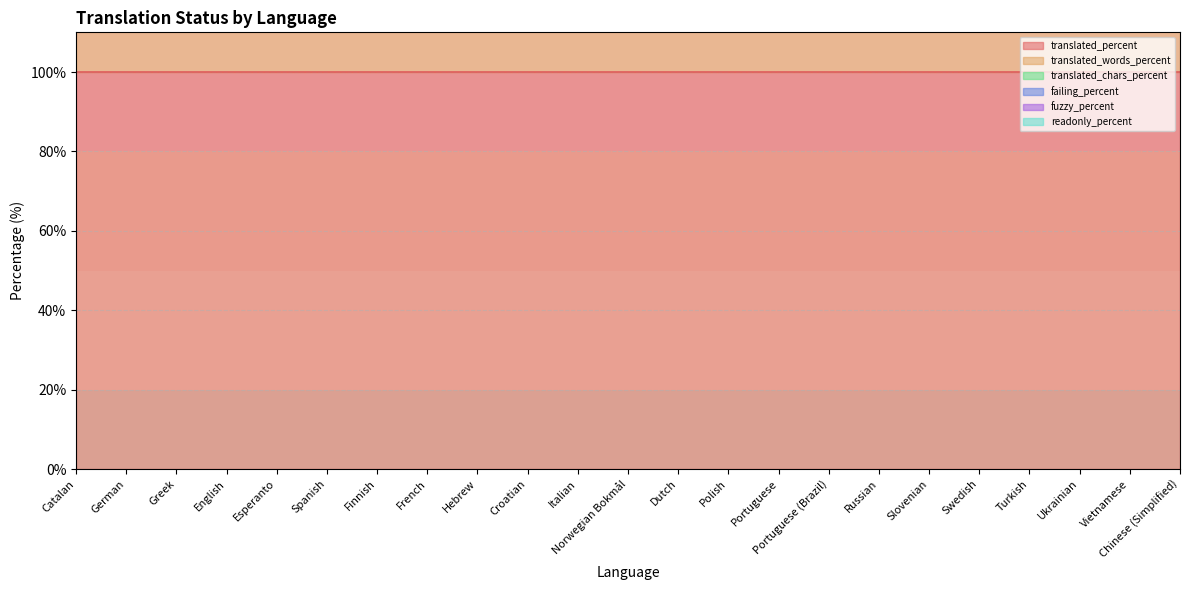

At which category is the sum across all series the highest?

Catalan